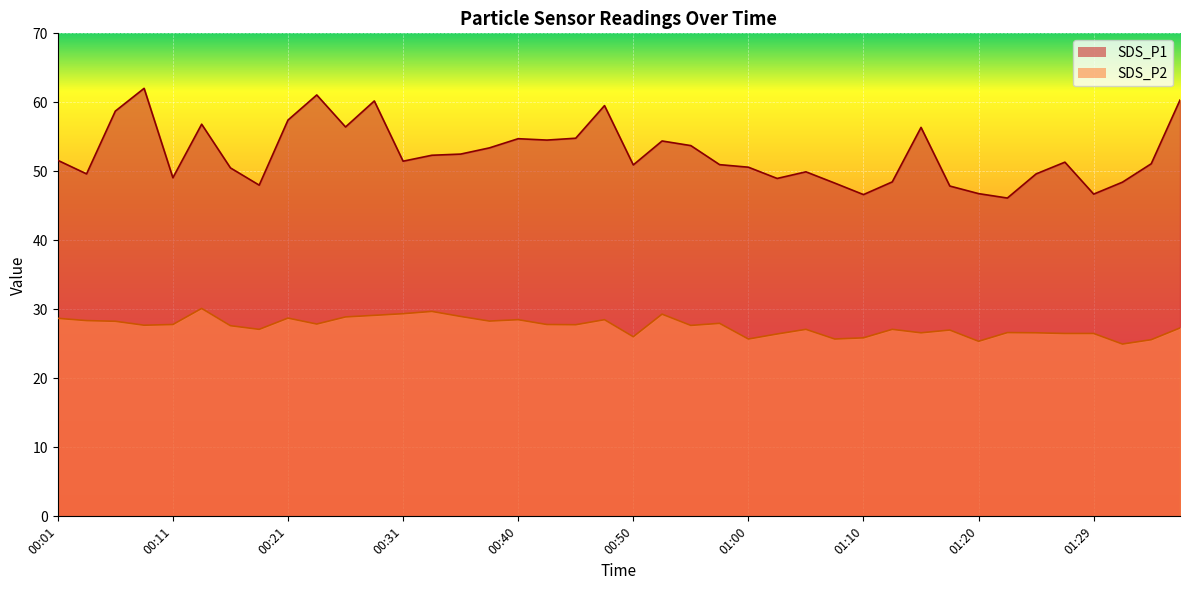

What position from the left is 01:29?

37